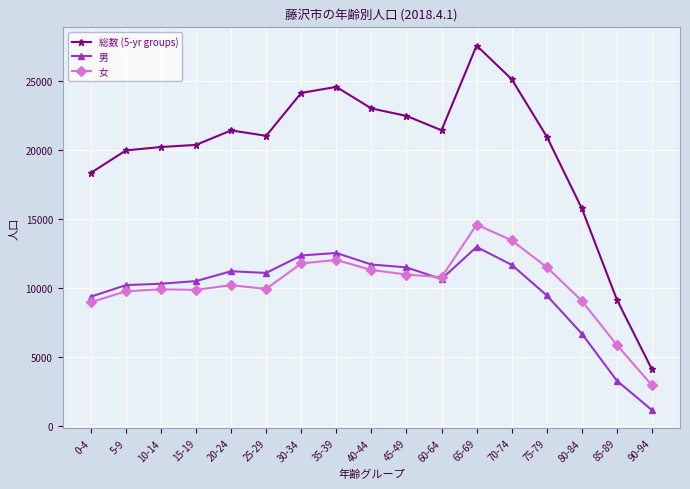

What position from the left is 10-14?

3